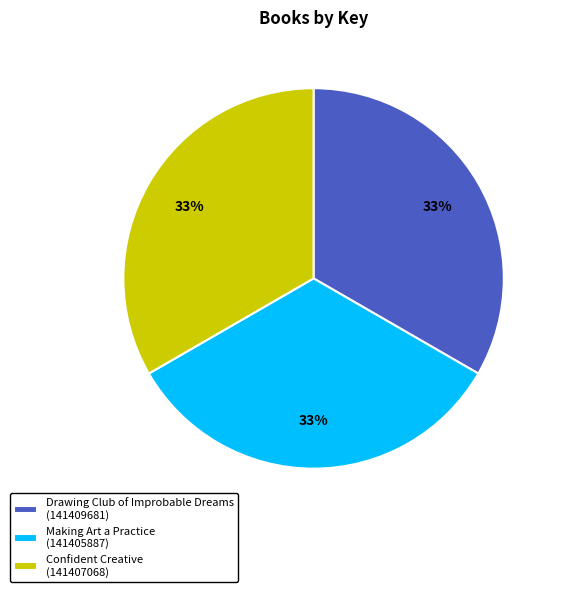

Is there any slice that represents more than half of the pie?

No